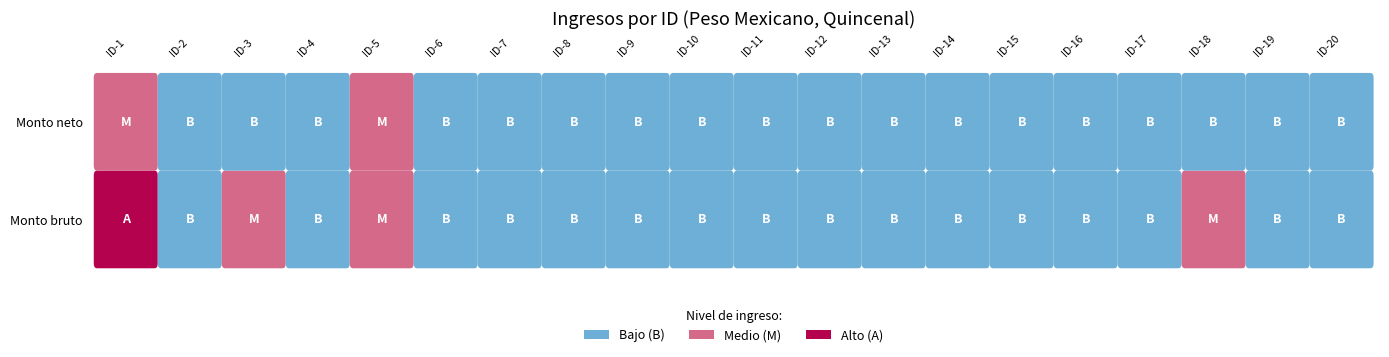

How many data points does each series have?

20